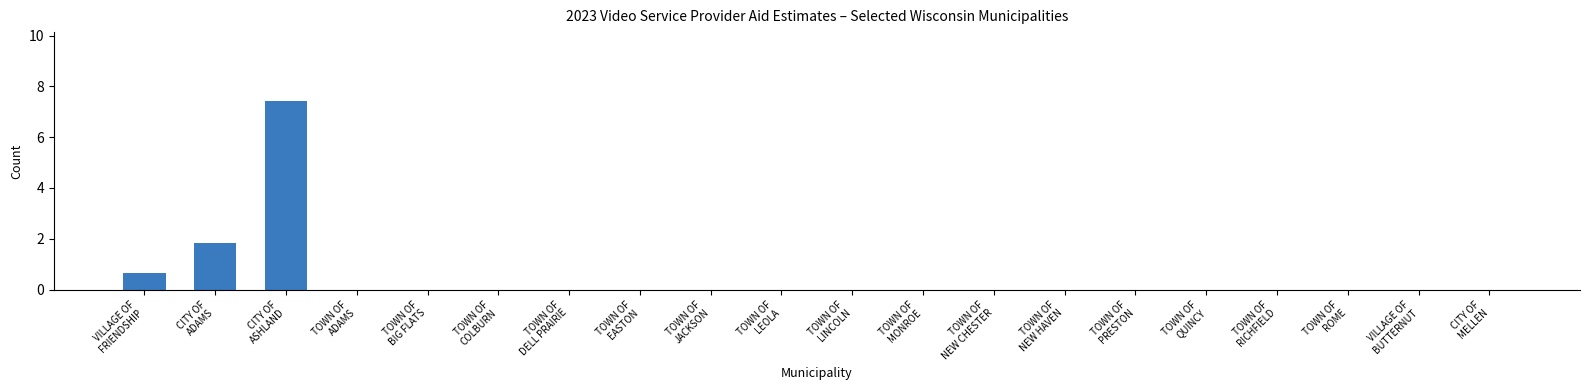

Reading left to right, transcribe all the data shown in this chart.

VILLAGE OF
FRIENDSHIP=0.7	CITY OF
ADAMS=1.8	CITY OF
ASHLAND=7.4	TOWN OF
ADAMS=0.0	TOWN OF
BIG FLATS=0.0	TOWN OF
COLBURN=0.0	TOWN OF
DELL PRAIRIE=0.0	TOWN OF
EASTON=0.0	TOWN OF
JACKSON=0.0	TOWN OF
LEOLA=0.0	TOWN OF
LINCOLN=0.0	TOWN OF
MONROE=0.0	TOWN OF
NEW CHESTER=0.0	TOWN OF
NEW HAVEN=0.0	TOWN OF
PRESTON=0.0	TOWN OF
QUINCY=0.0	TOWN OF
RICHFIELD=0.0	TOWN OF
ROME=0.0	VILLAGE OF
BUTTERNUT=0.0	CITY OF
MELLEN=0.0